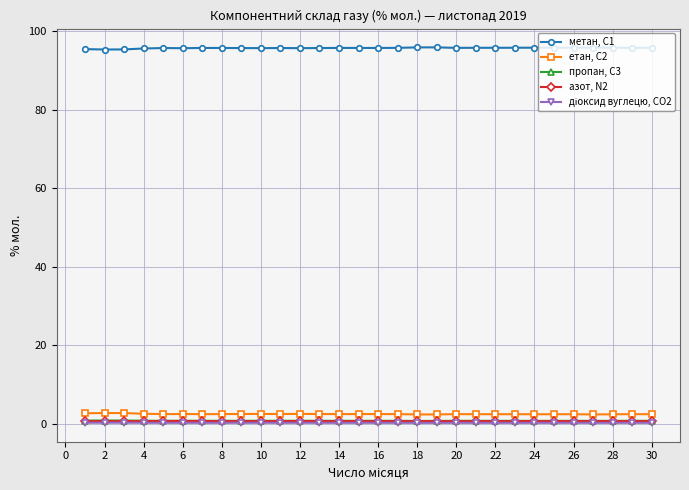

True or false: метан, С1 and азот, N2 cross at least once.

False